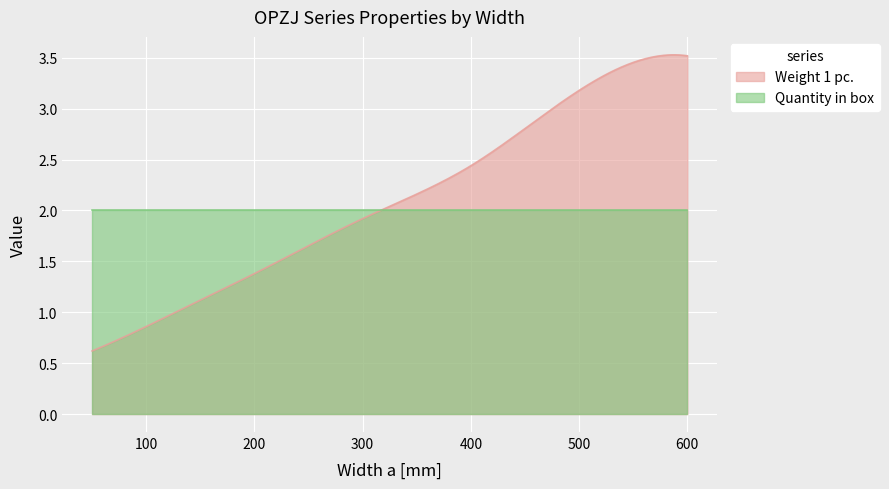

Rank the series by their maximum value, from lowest to highest.

Quantity in box, Weight 1 pc.